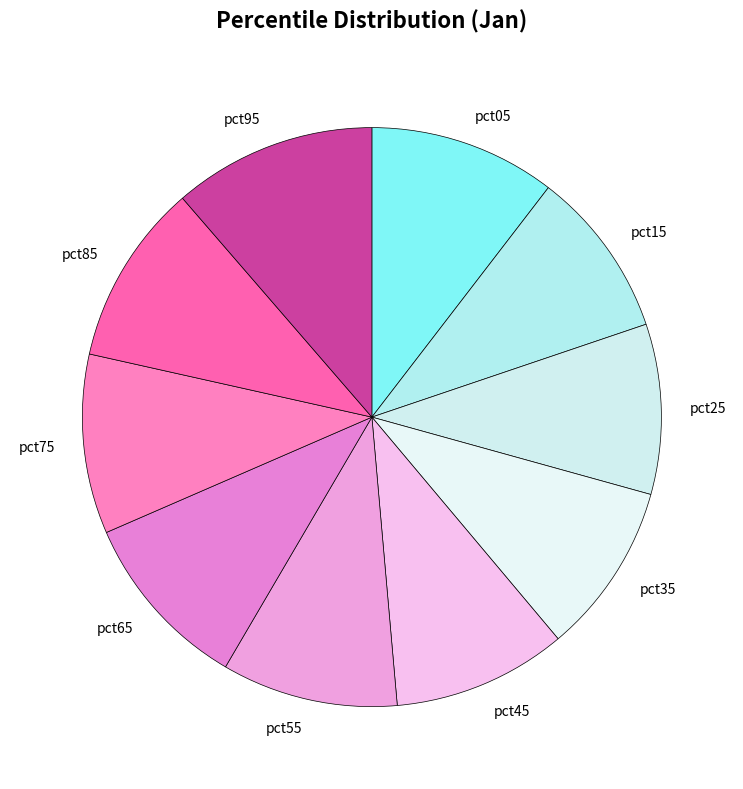

Combined, do pct55 and pct75 account for over 50%?

No